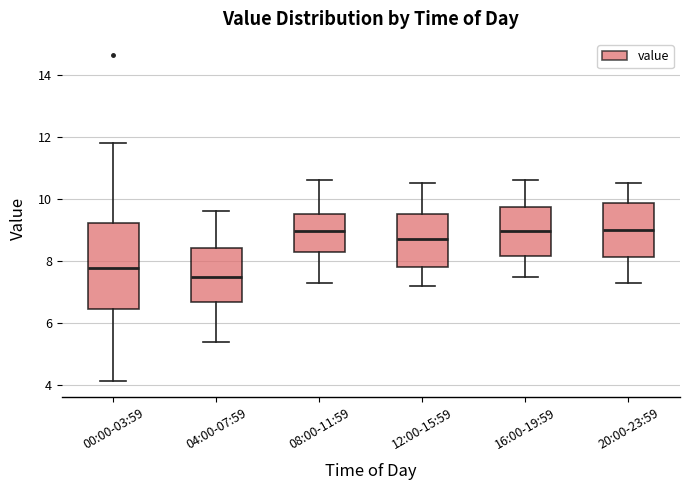

Where does the median line of the box for 00:00-03:59 sit on the y-axis? The values are not printed on the chart, so give them approximately, as read against the axis.

7.8